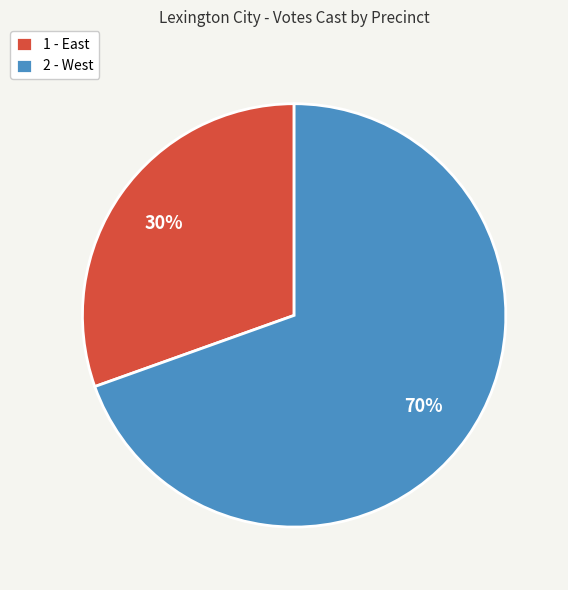

What is the ratio of the value at 1 - East to the value at 2 - West?

0.4